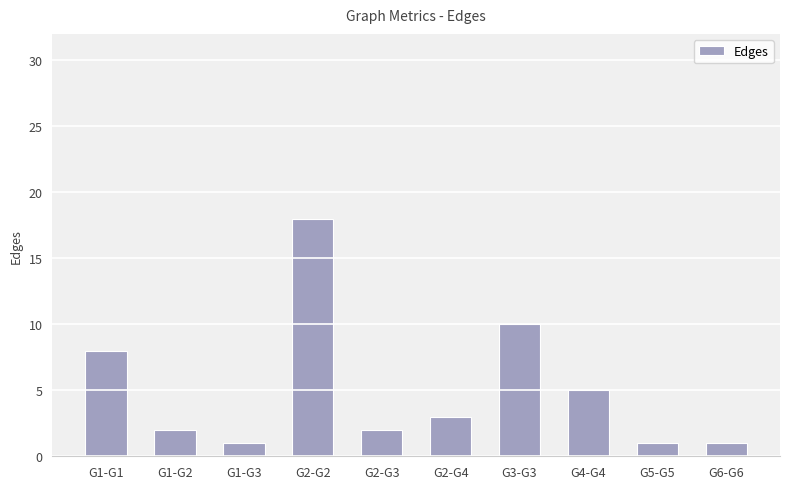

Reading left to right, what are all the values shown in this chart?

8	2	1	18	2	3	10	5	1	1